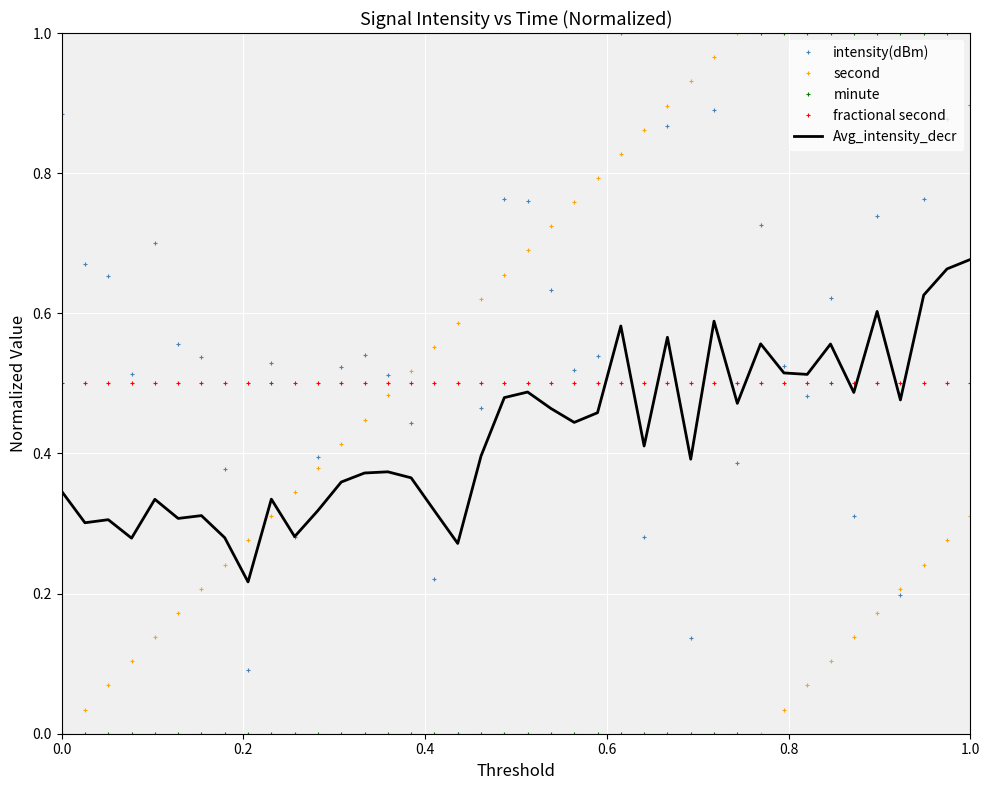

What are all the series names shown in the legend?

intensity(dBm), second, minute, fractional second, Avg_intensity_decr